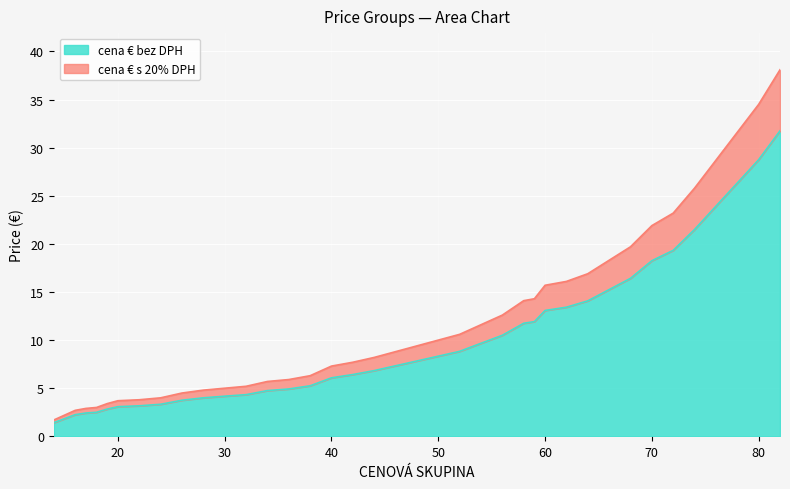

Which label corresponds to the smallest value in the chart?

14